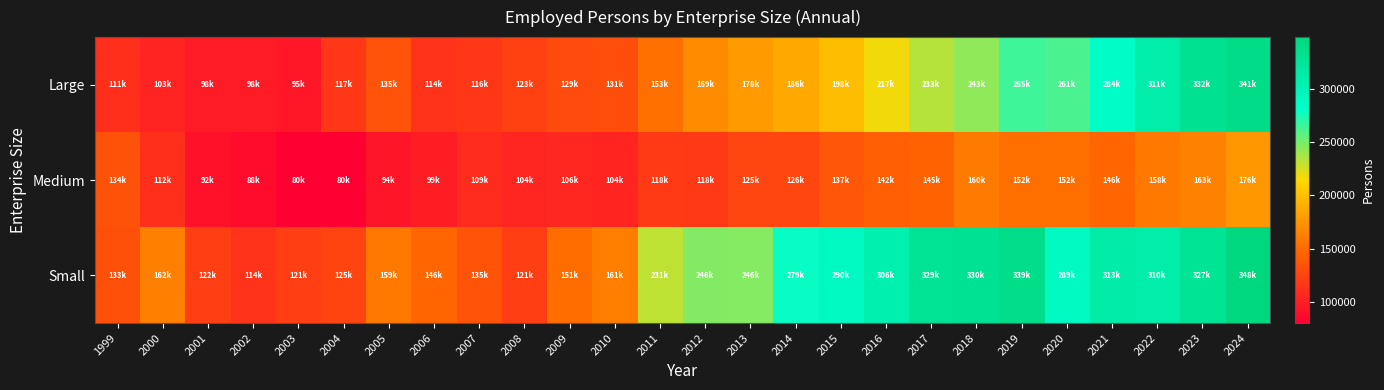

Reading left to right, transcribe all the data shown in this chart.

Large: 1999=111601	2000=103852	2001=98830	2002=98096	2003=95859	2004=117094	2005=135465	2006=114471	2007=116256	2008=123186	2009=129686	2010=131867	2011=153243	2012=169444	2013=178422	2014=186510	2015=198586	2016=217800	2017=233589	2018=243318	2019=265184	2020=261710	2021=284181	2022=311007	2023=332599	2024=341261
Medium: 1999=134399	2000=112037	2001=92148	2002=88612	2003=80695	2004=80036	2005=94388	2006=99592	2007=109151	2008=104716	2009=106346	2010=104274	2011=118688	2012=118022	2013=125925	2014=126432	2015=137171	2016=142447	2017=145463	2018=160095	2019=152516	2020=152458	2021=146950	2022=158002	2023=163086	2024=176227
Small: 1999=133360	2000=162166	2001=122392	2002=114602	2003=121241	2004=125649	2005=159093	2006=146924	2007=135801	2008=121348	2009=151430	2010=161665	2011=231305	2012=246931	2013=246538	2014=279205	2015=290982	2016=306543	2017=329112	2018=330803	2019=339152	2020=289706	2021=313125	2022=310409	2023=327876	2024=348663